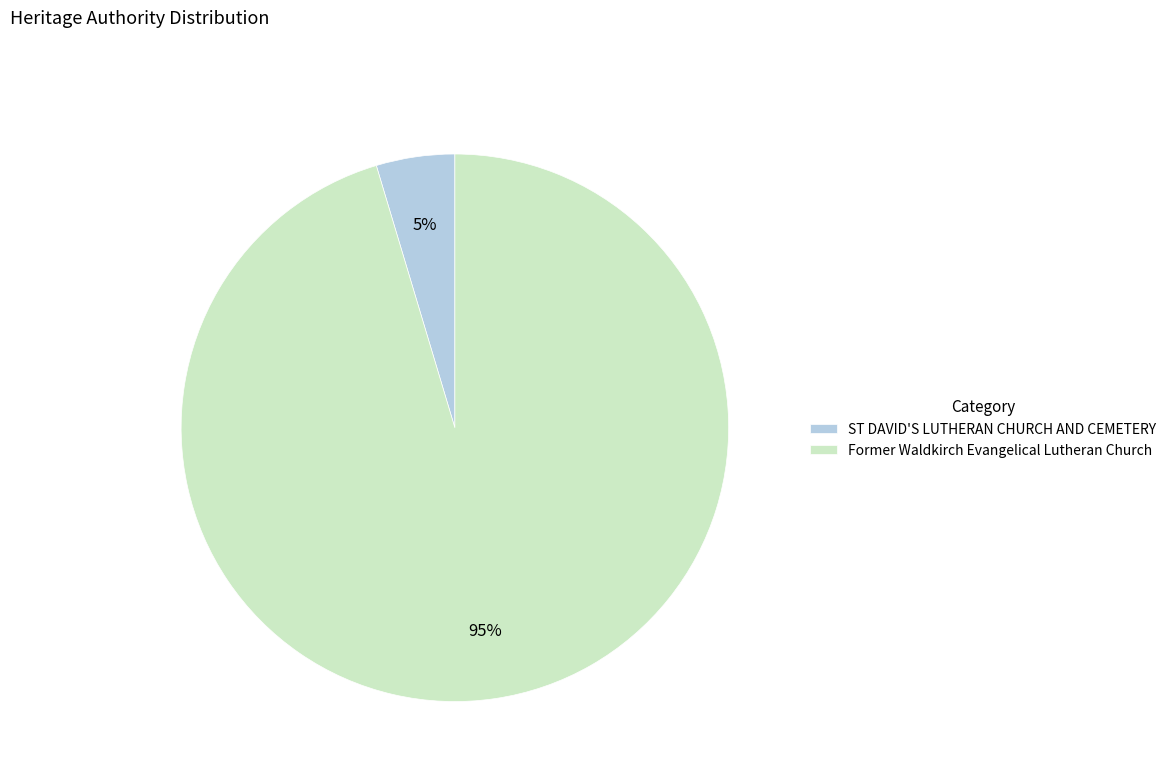

What is the largest slice in the pie chart?

Former Waldkirch Evangelical Lutheran Church